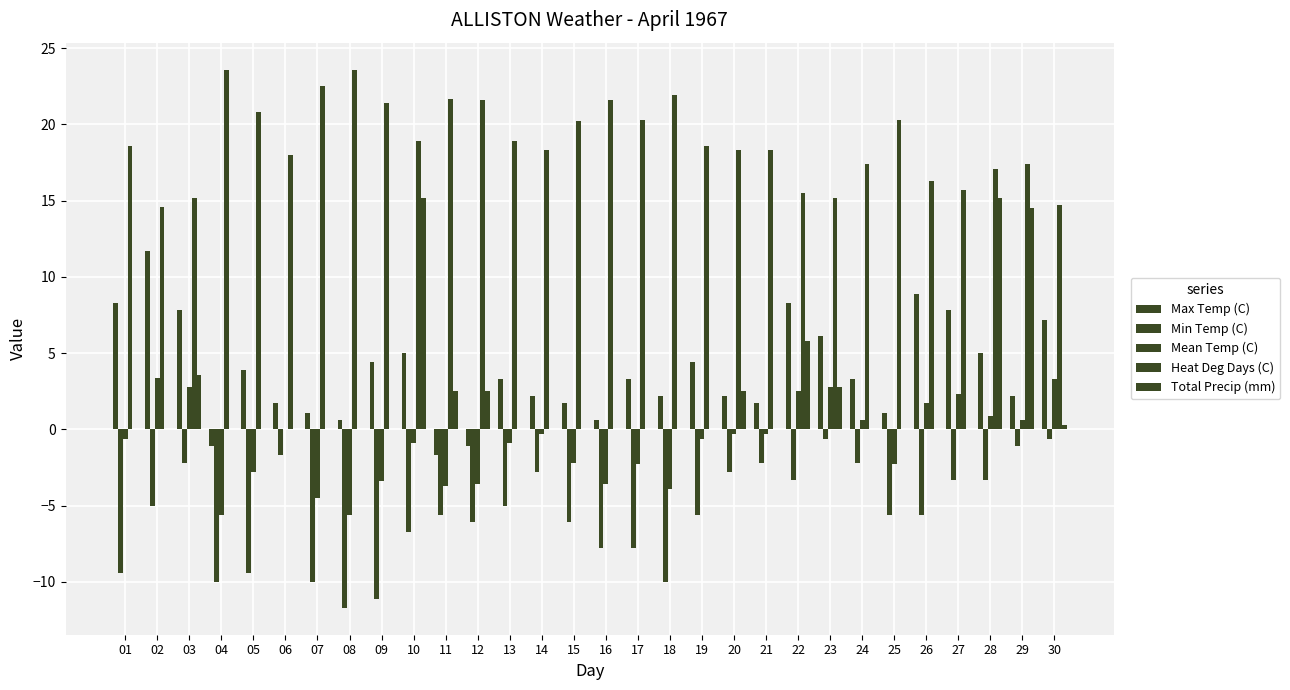

Rank the categories by Total Precip (mm) value from lowest to highest.

01, 02, 04, 05, 06, 07, 08, 09, 13, 14, 15, 16, 17, 18, 19, 21, 24, 25, 26, 27, 30, 11, 12, 20, 23, 03, 22, 29, 10, 28